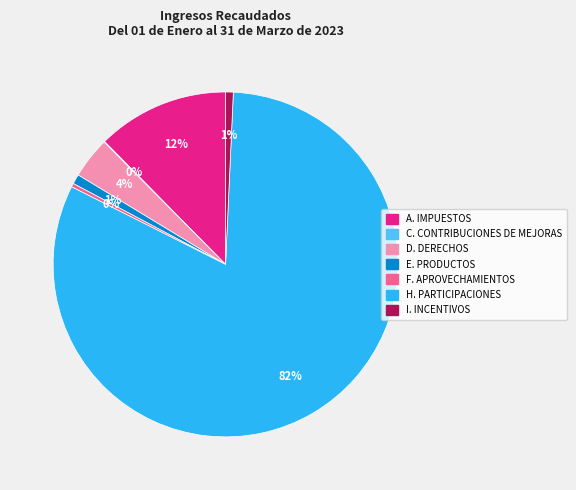

To the nearest percent, what portion does D. DERECHOS represent?

4%